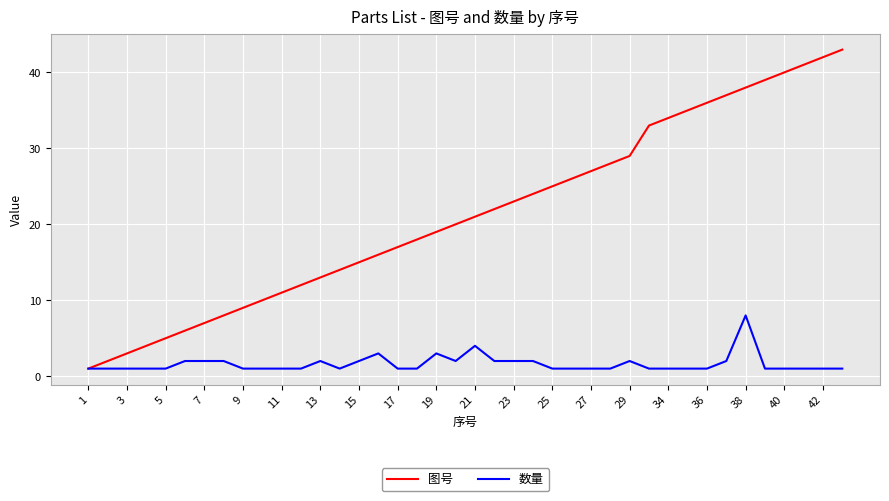

What is the maximum value for 数量?

8